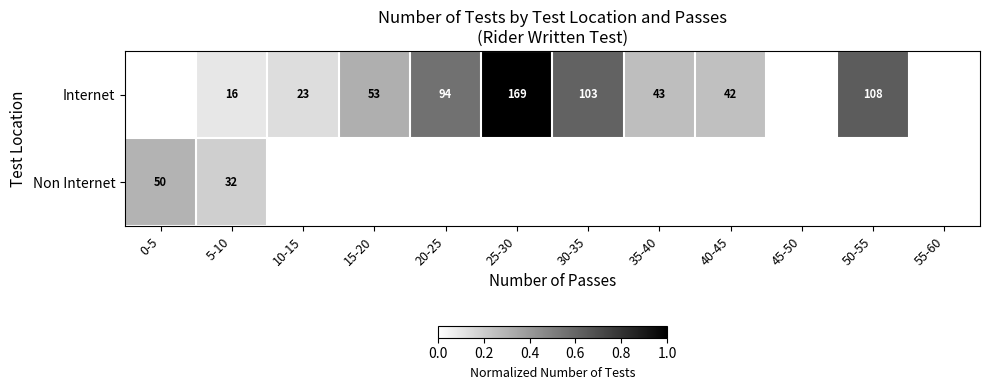

What is the difference between the highest and lowest values at 5-10?

16